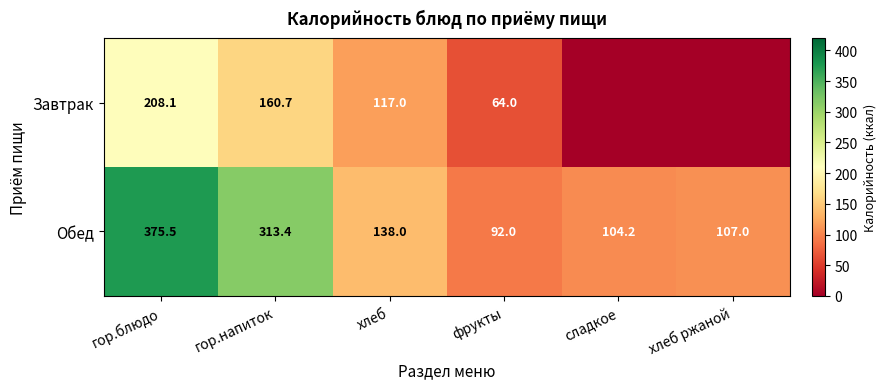

Is the value of Завтрак at фрукты greater than the value of Обед at гор.блюдо?

No